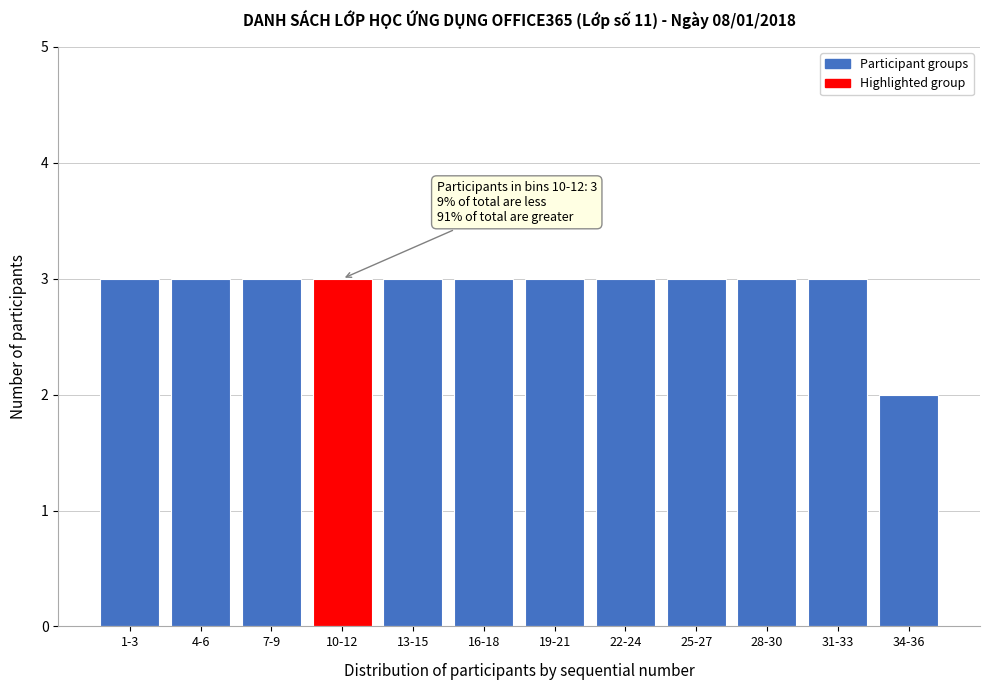

Reading left to right, what are all the values shown in this chart?

3	3	3	3	3	3	3	3	3	3	3	2